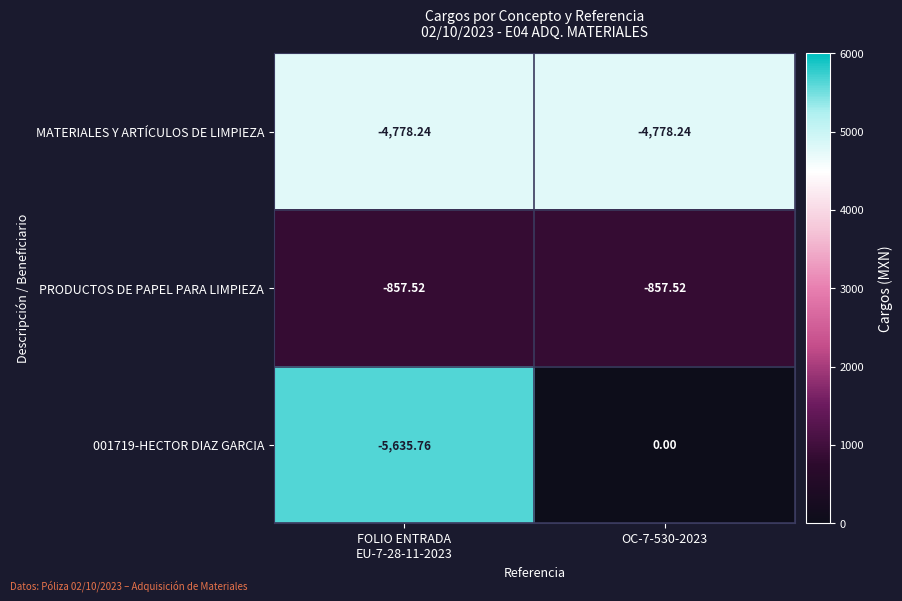

Rank the series by their average value, from lowest to highest.

MATERIALES Y ARTÍCULOS DE LIMPIEZA, 001719-HECTOR DIAZ GARCIA, PRODUCTOS DE PAPEL PARA LIMPIEZA